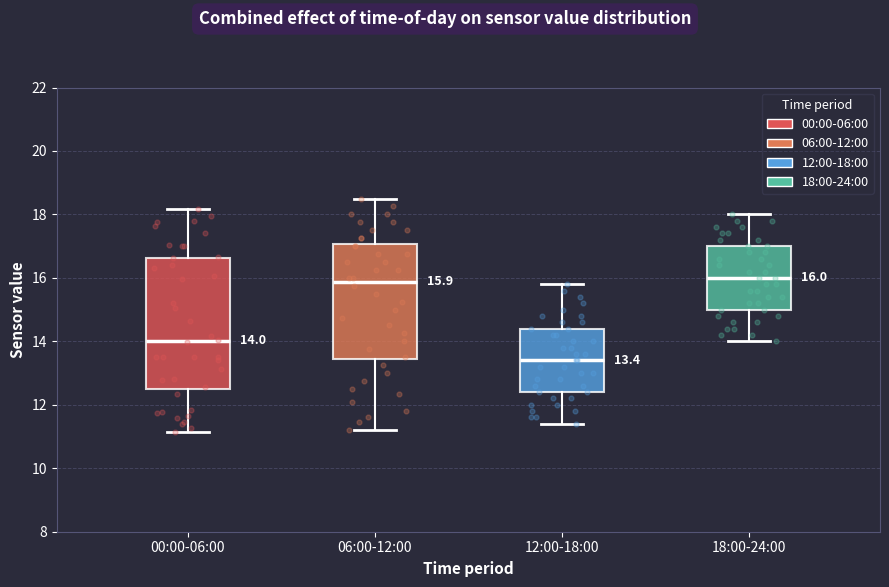

Which box is the tallest, from its lower edge to its upper edge?

00:00-06:00